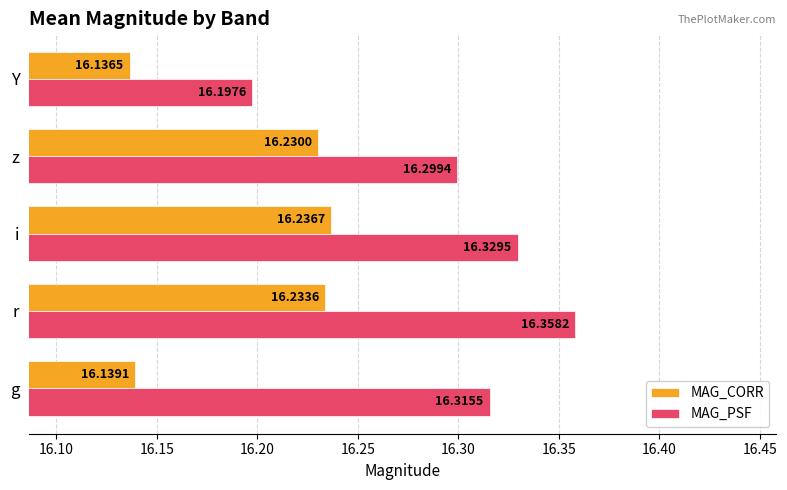

Which series has the widest spread of values?

MAG_PSF